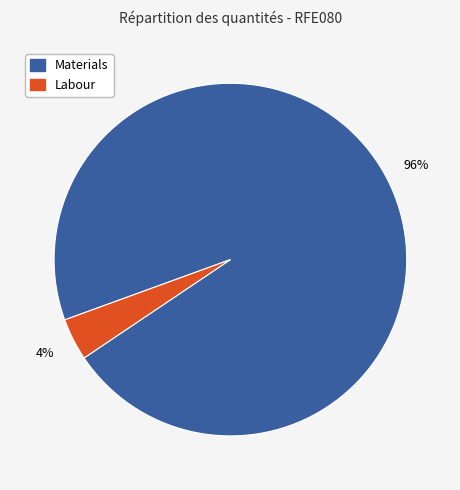

To the nearest percent, what is the average slice percentage?

50%